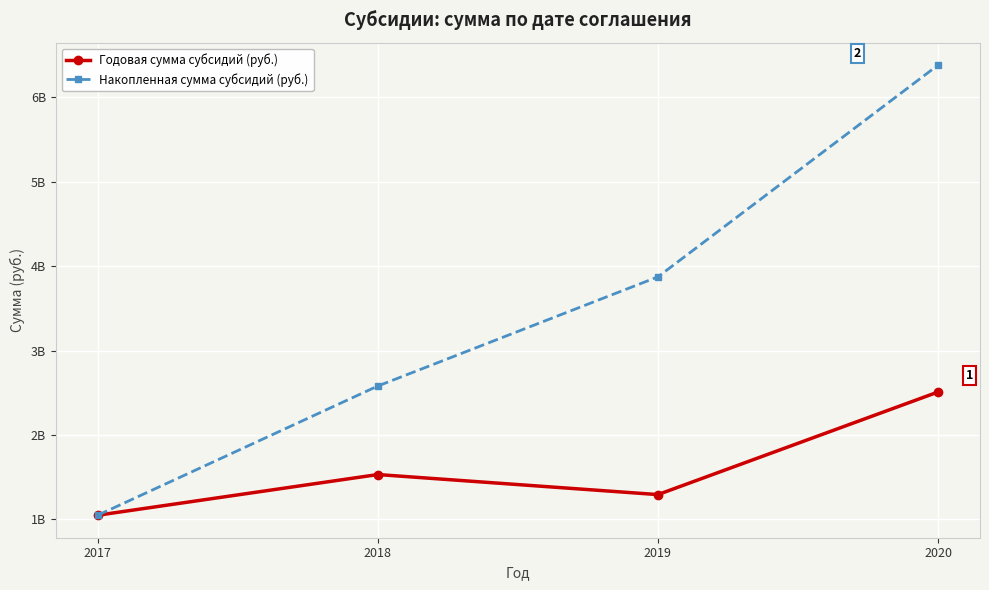

What are all the series names shown in the legend?

Годовая сумма субсидий (руб.), Накопленная сумма субсидий (руб.)